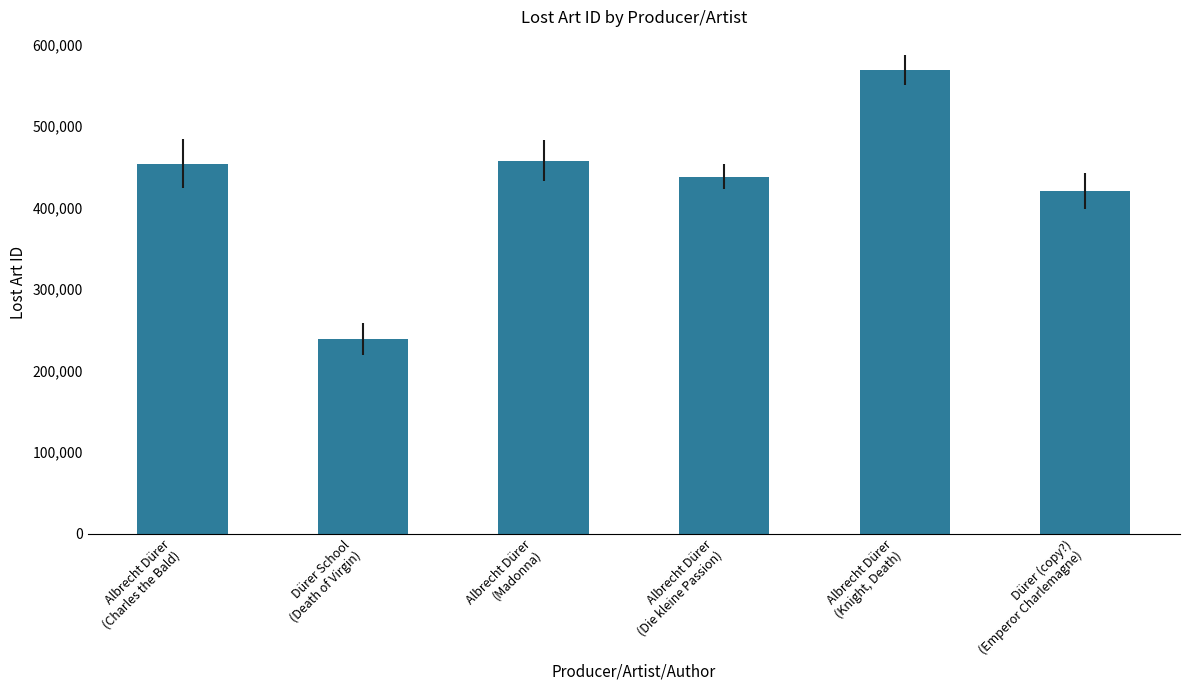

Where is the data nearest to the value 403834?

Dürer (copy?)
(Emperor Charlemagne)